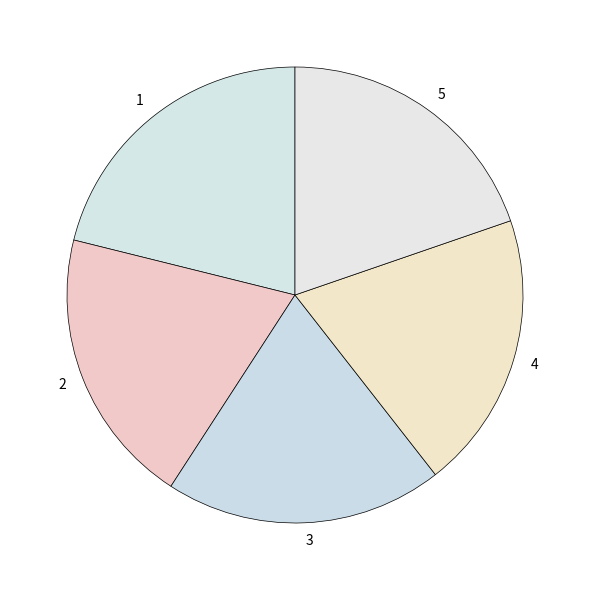

Combined, do 5 and 2 account for over 50%?

No